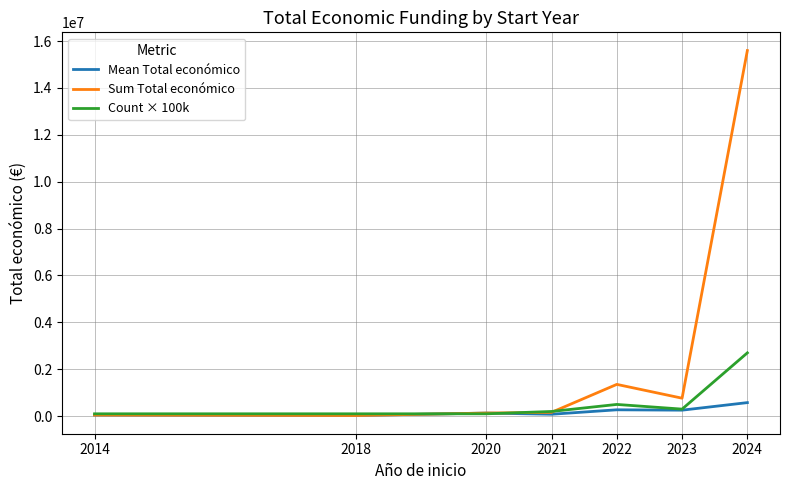

Rank the series at 2024 from lowest to highest value.

Mean Total económico, Count × 100k, Sum Total económico